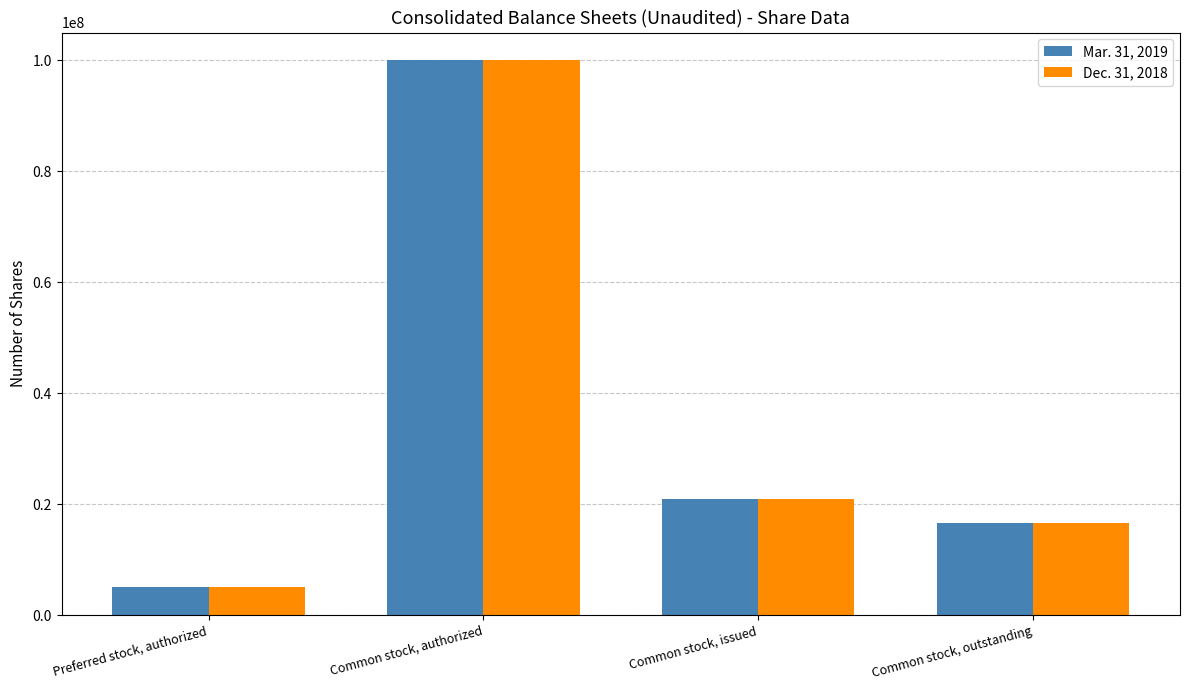

What are all the series names shown in the legend?

Mar. 31, 2019, Dec. 31, 2018